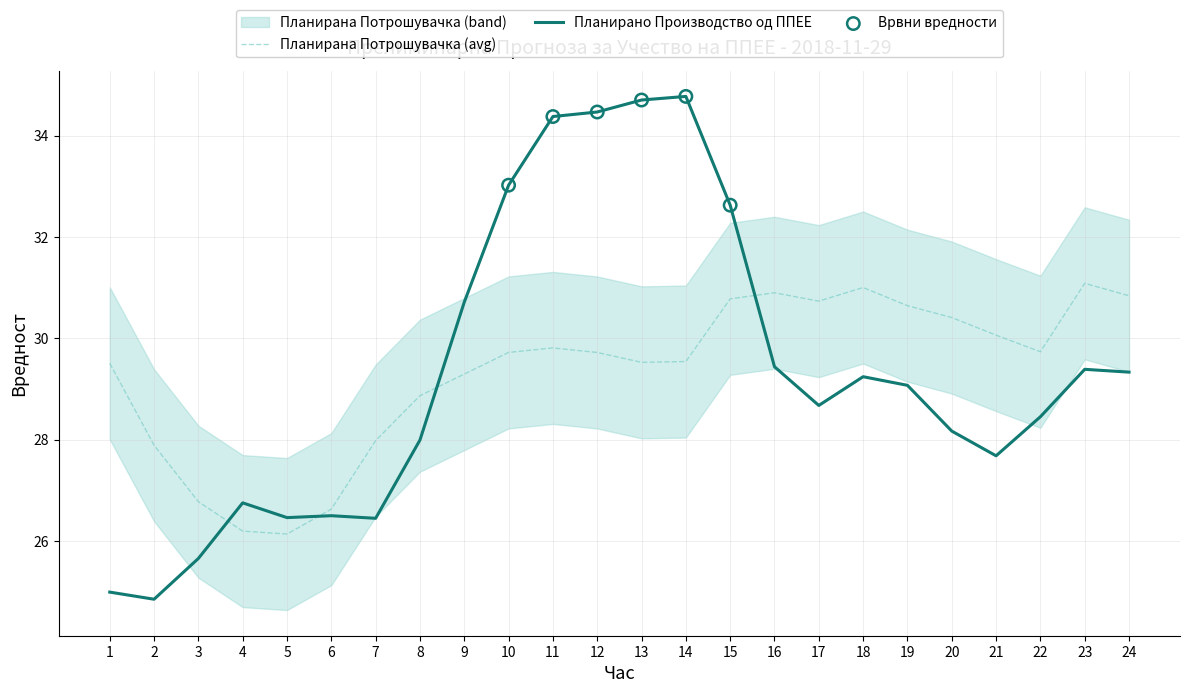

Which series has the largest total across all categories?

Планирано Производство од ППЕЕ